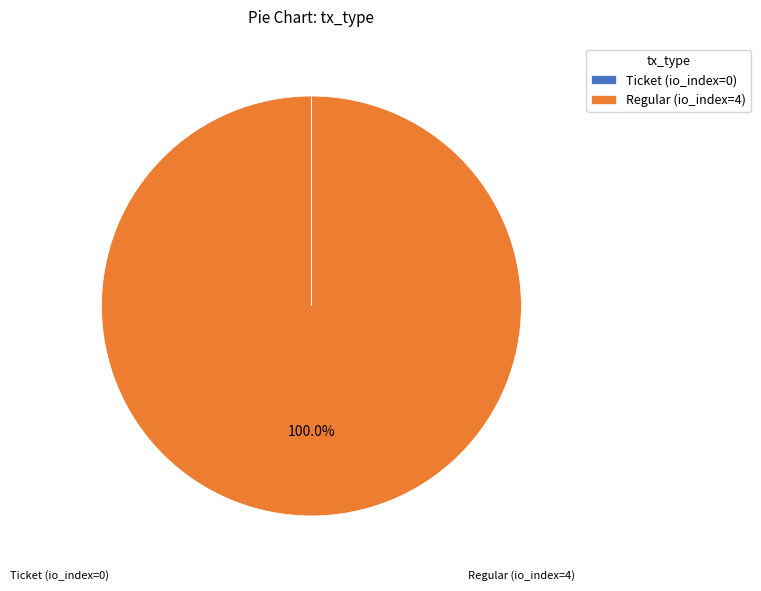

What is the largest slice in the pie chart?

Regular (io_index=4)